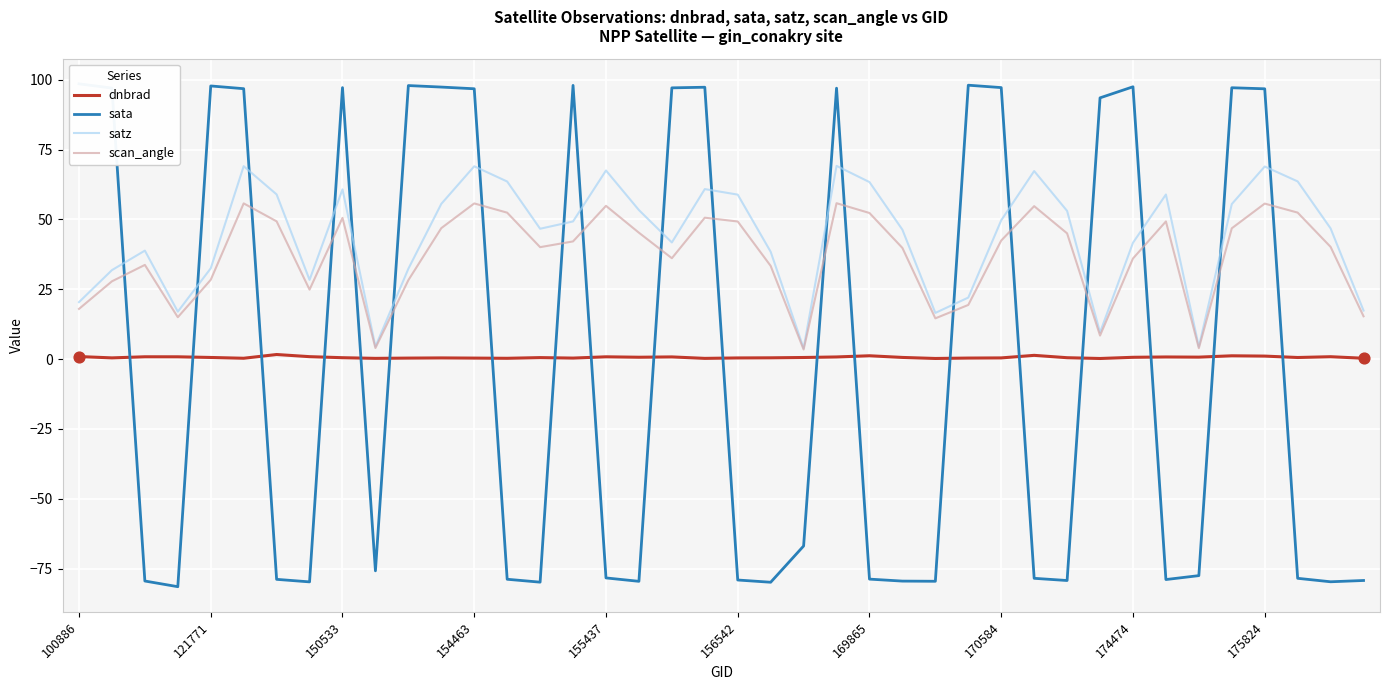

What is the total value across all series at 22?

-59.0